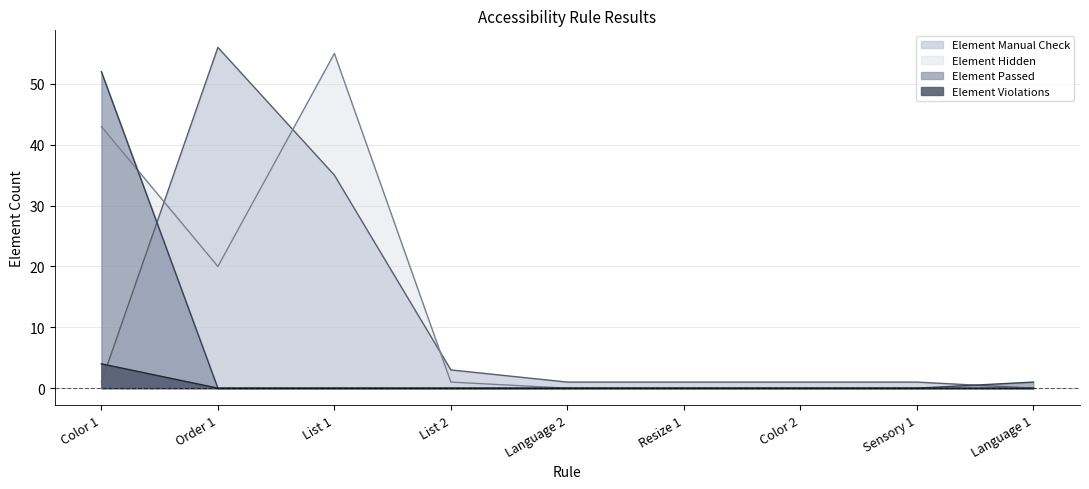

The value of Element Passed at Language 1 is 1. True or false?

False